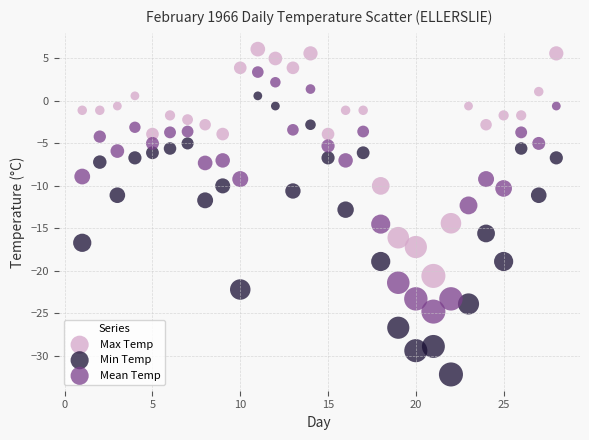

Across all data points, what is the range of X values (max minus min)?

27.0